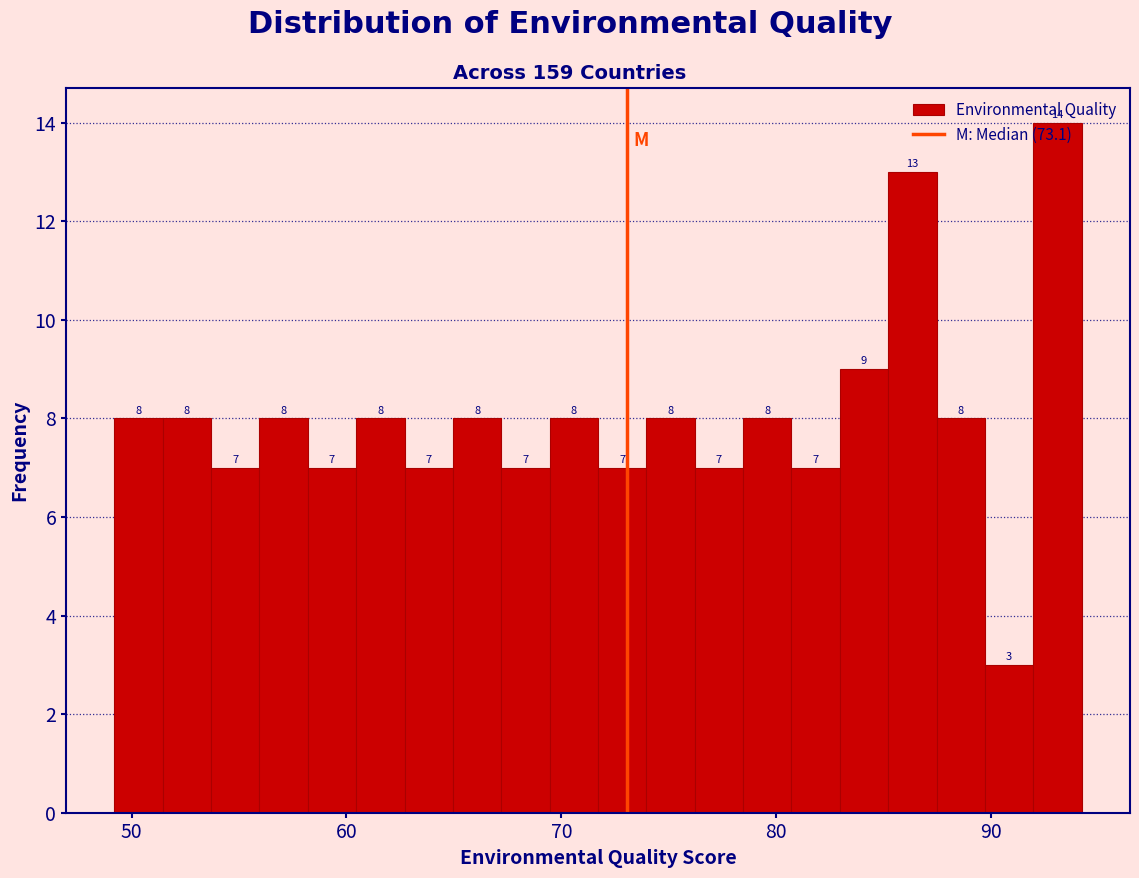

Around what value on the x-axis is the tallest bar? Give the approximate position of its centre, as read against the axis.

93